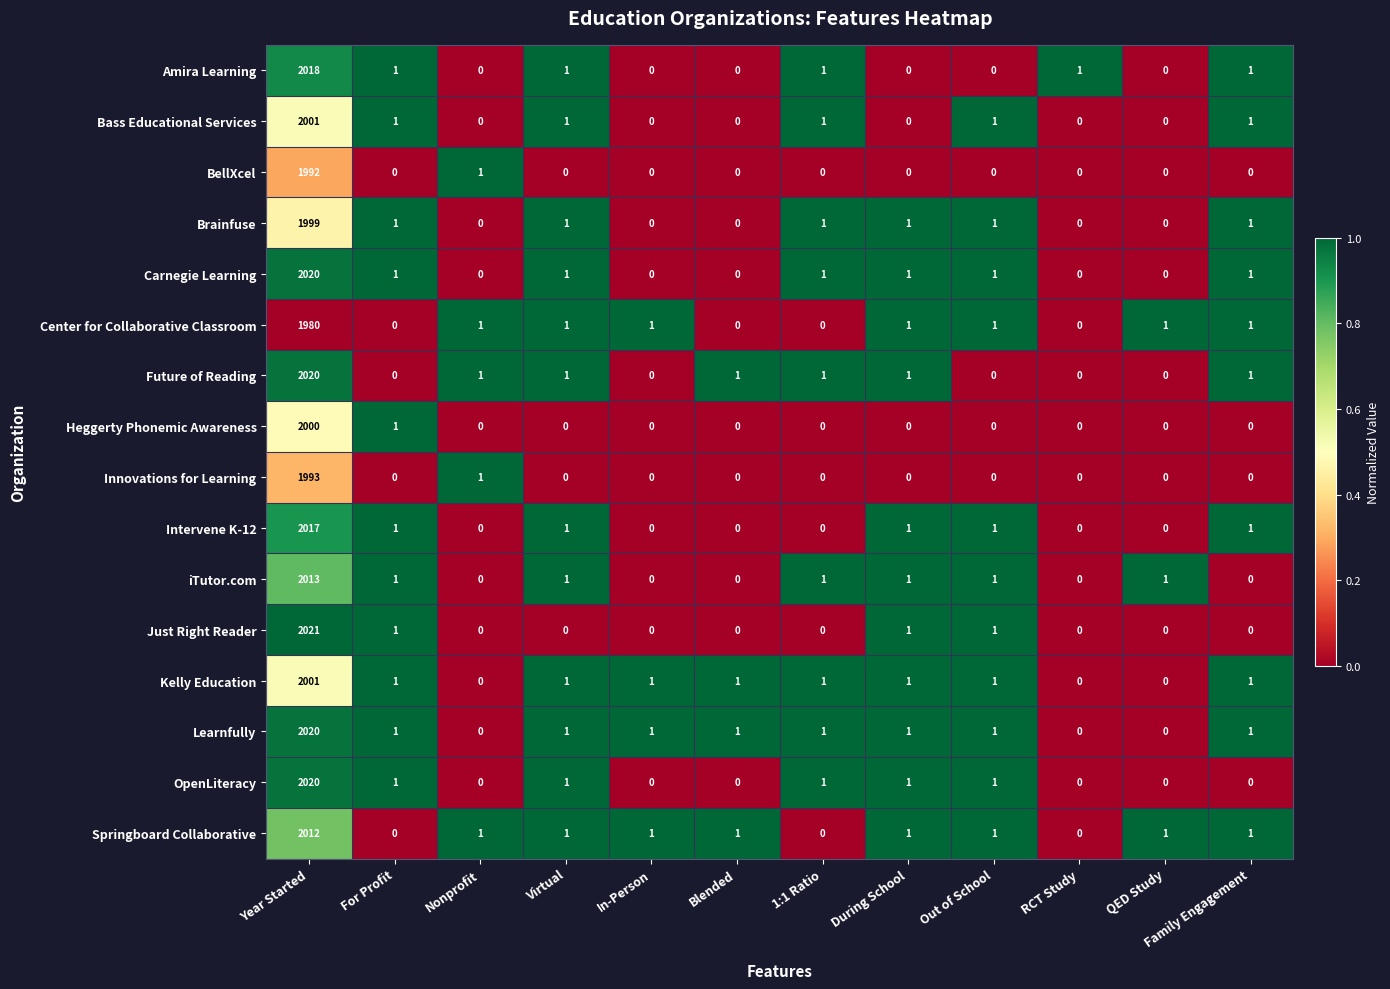

What is the difference between the Center for Collaborative Classroom values at In-Person and Year Started?

1979